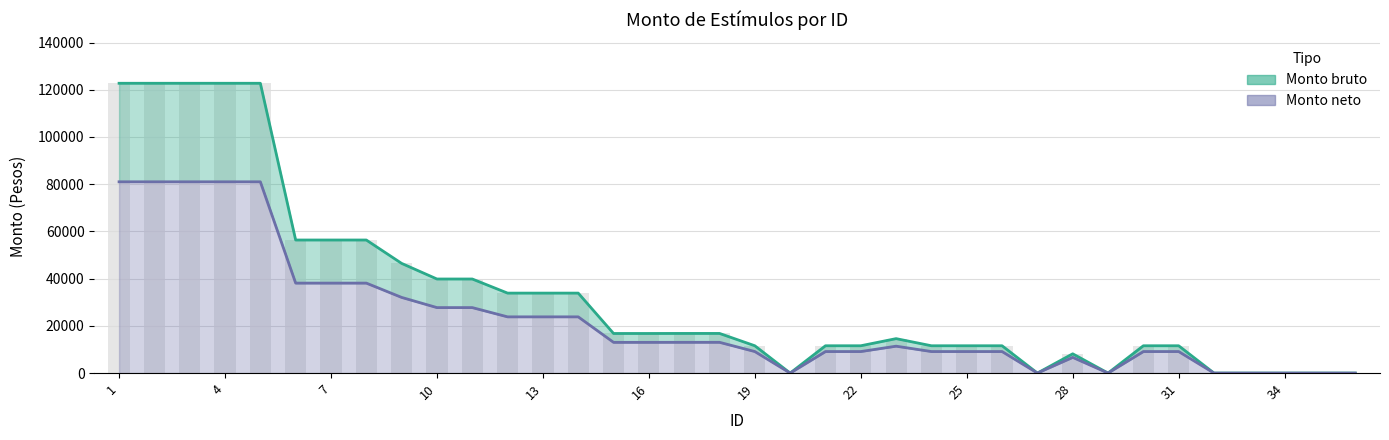

What is the value of the Monto bruto bar at the 7th from the left?

56356.9